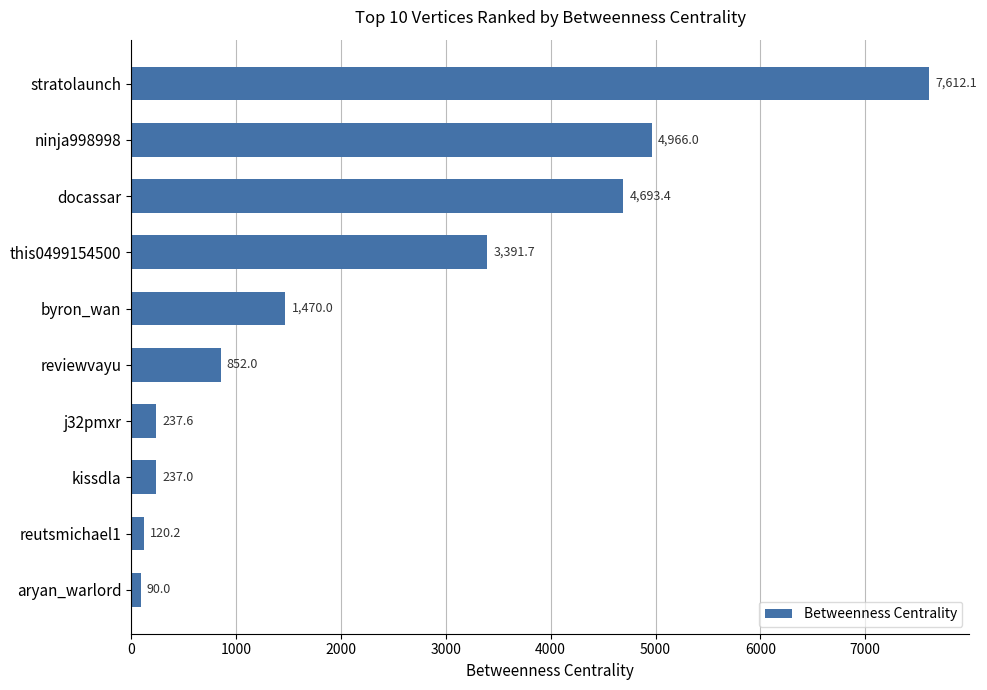

What is the average value?

2367.0